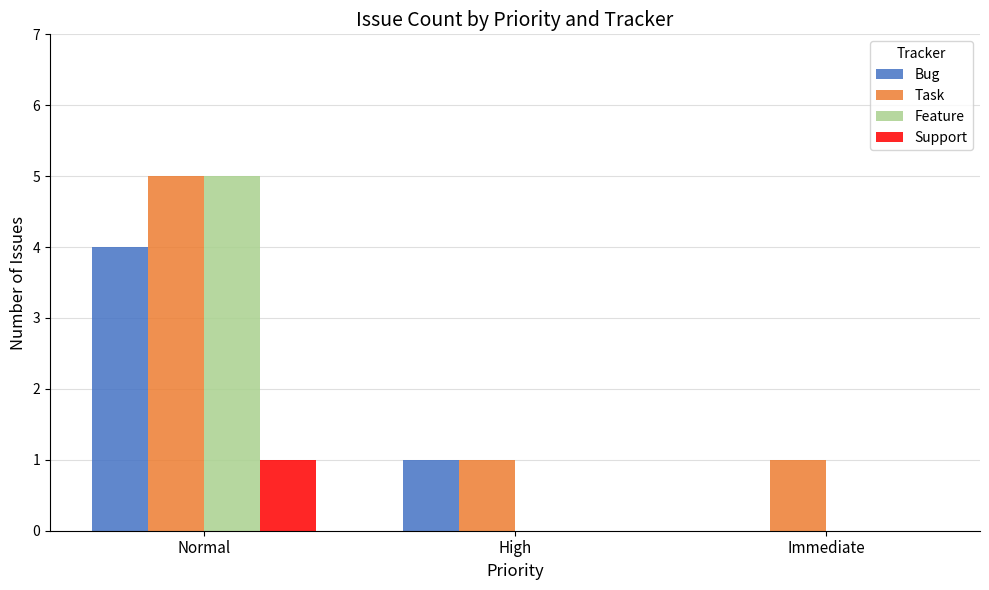

Is it true that Task equals 2 at High?

False